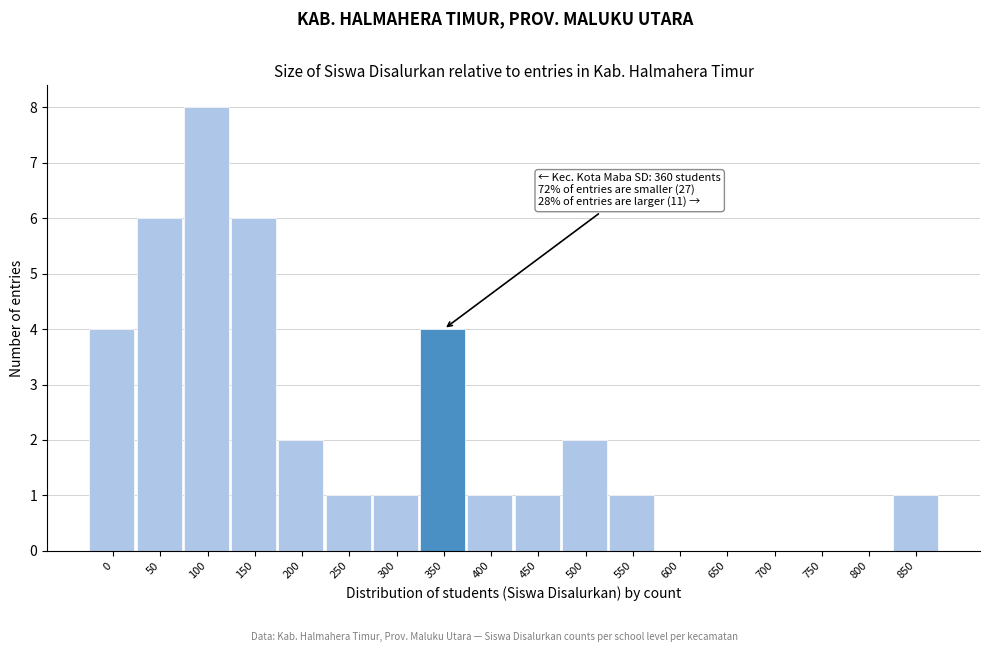

Reading left to right, list all the values displayed in this chart.

0=4	50=6	100=8	150=6	200=2	250=1	300=1	350=4	400=1	450=1	500=2	550=1	600=0	650=0	700=0	750=0	800=0	850=1